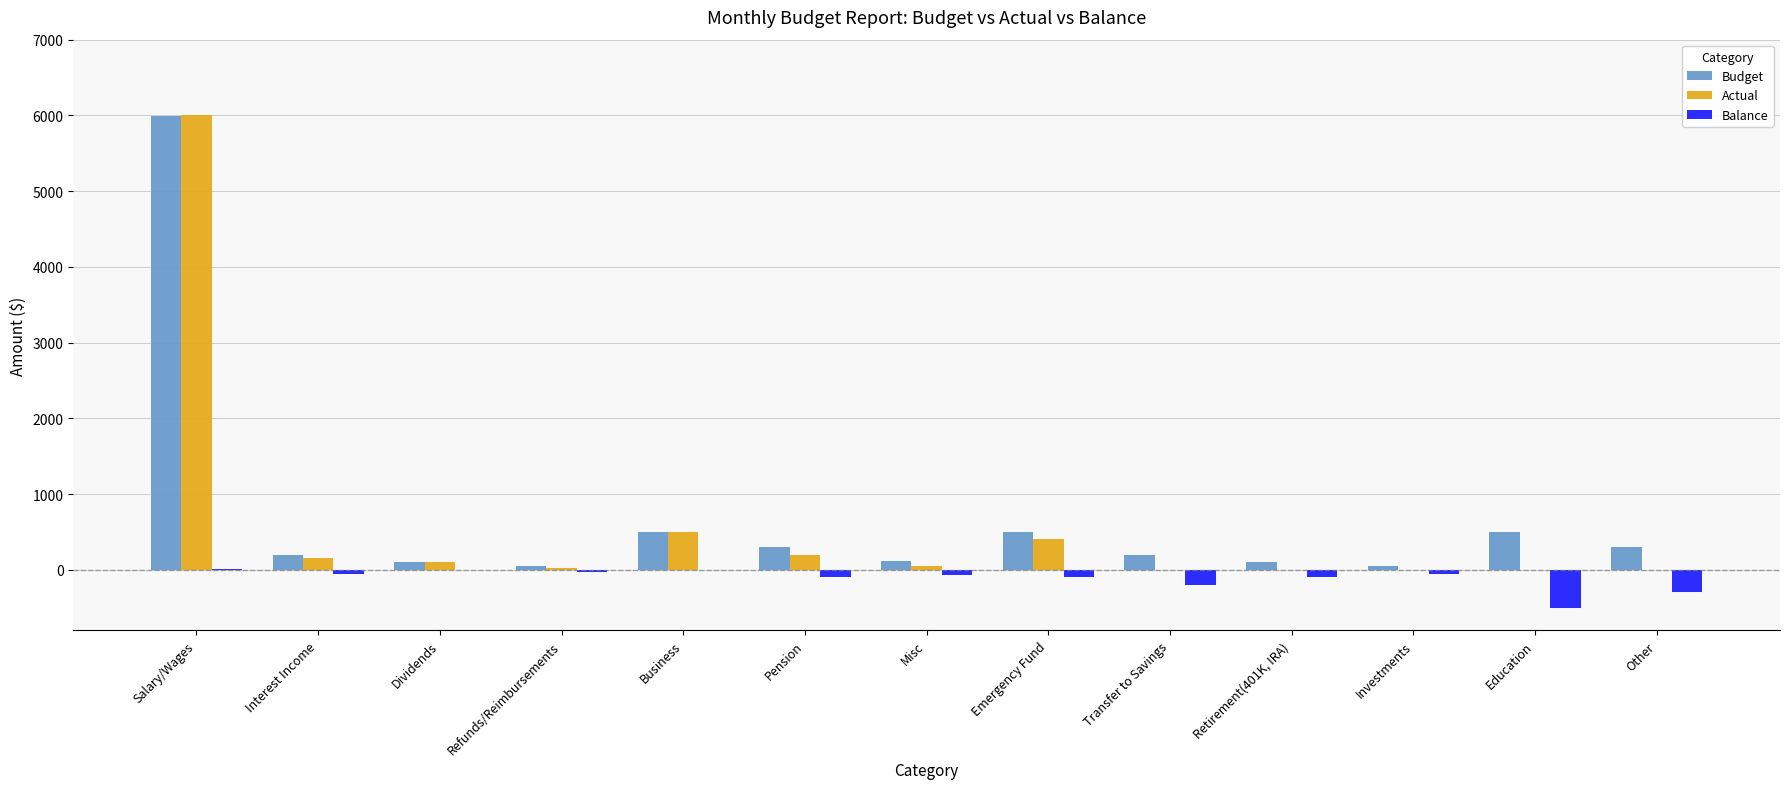

What are all the series names shown in the legend?

Budget, Actual, Balance